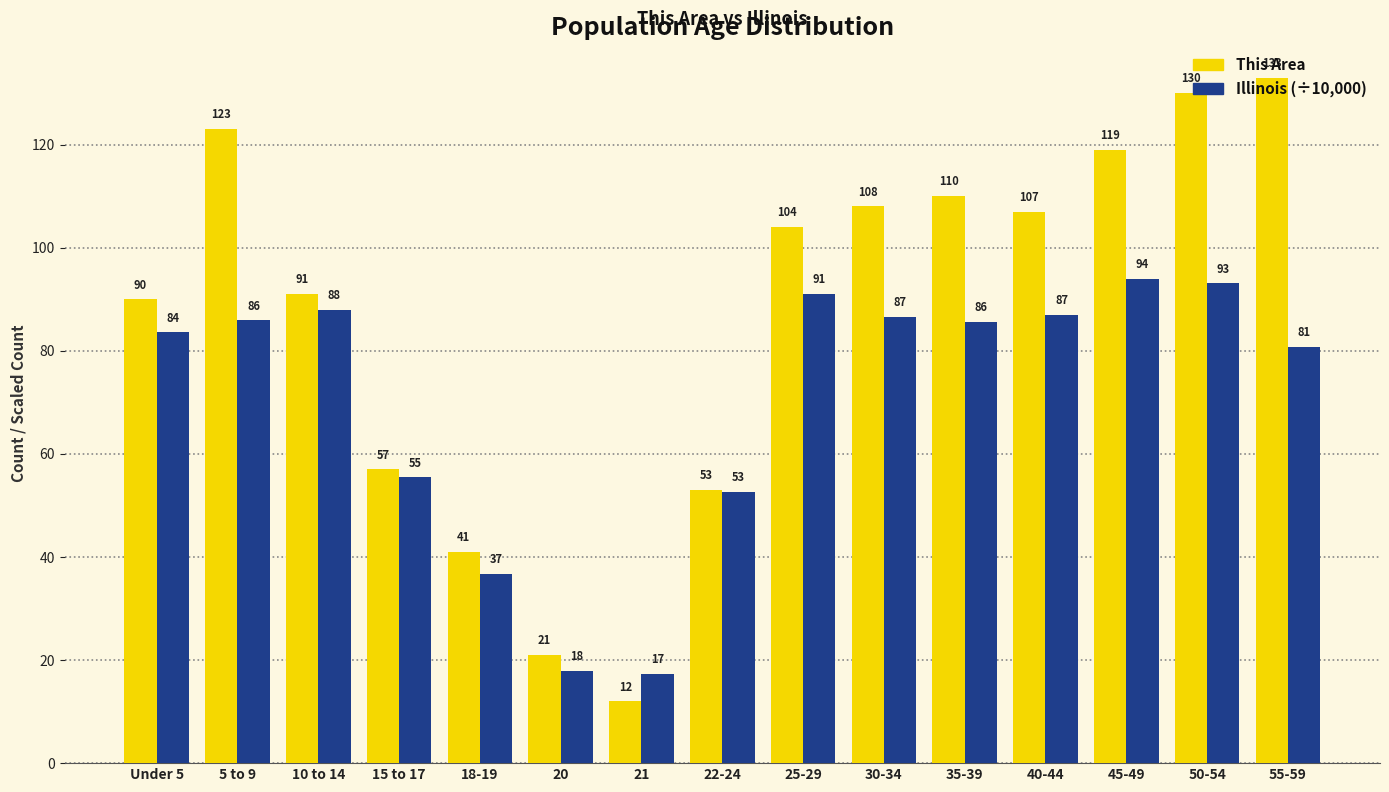

What is the label of the 13th bar from the right?

10 to 14